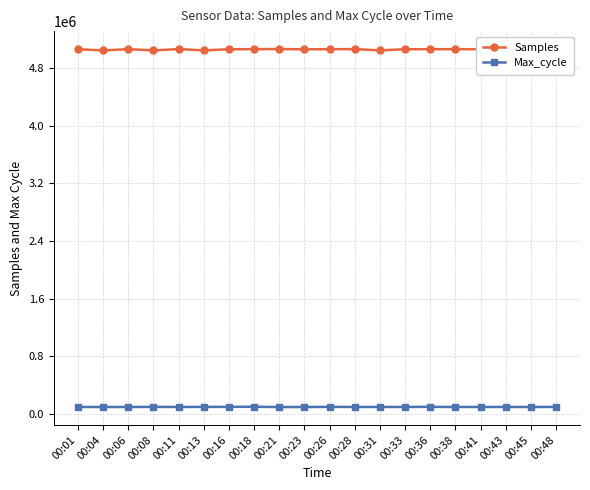

The value of Samples at 00:18 is 2510485. True or false?

False